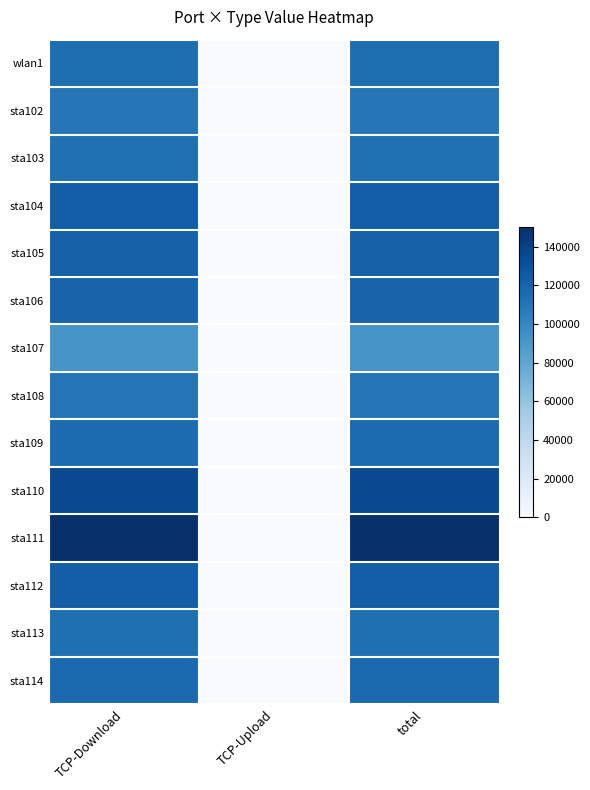

Rank the series at TCP-Upload from highest to lowest value.

wlan1, sta102, sta103, sta104, sta105, sta106, sta107, sta108, sta109, sta110, sta111, sta112, sta113, sta114